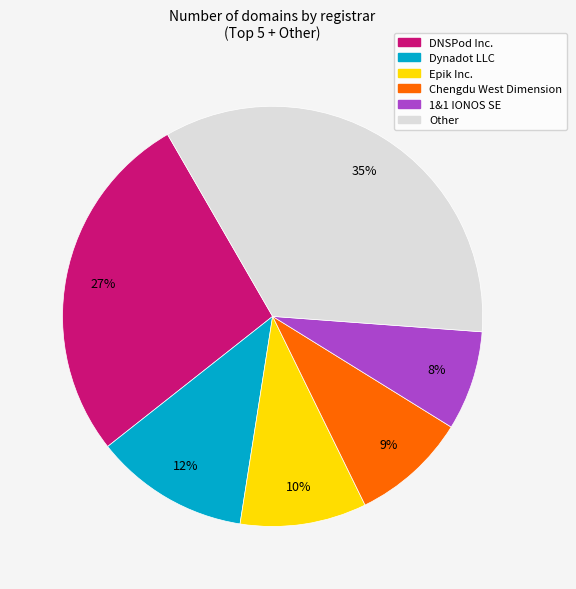

Is there a majority slice in this chart?

No